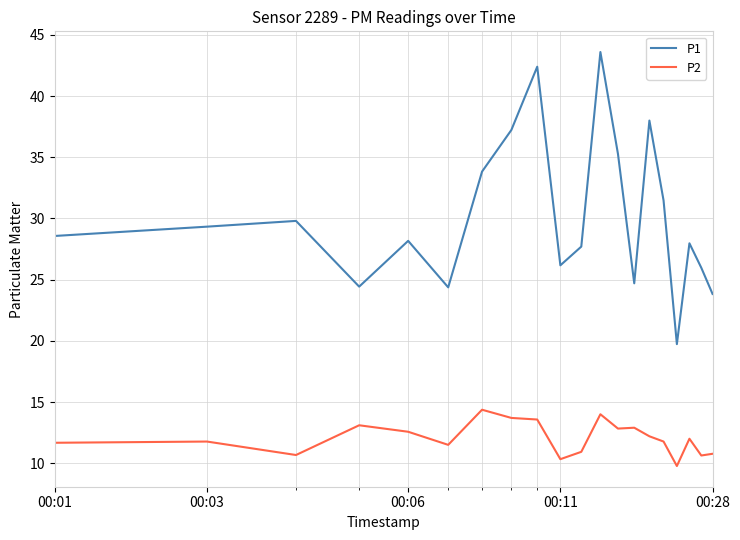

What is the highest value of the P1 series?

43.6